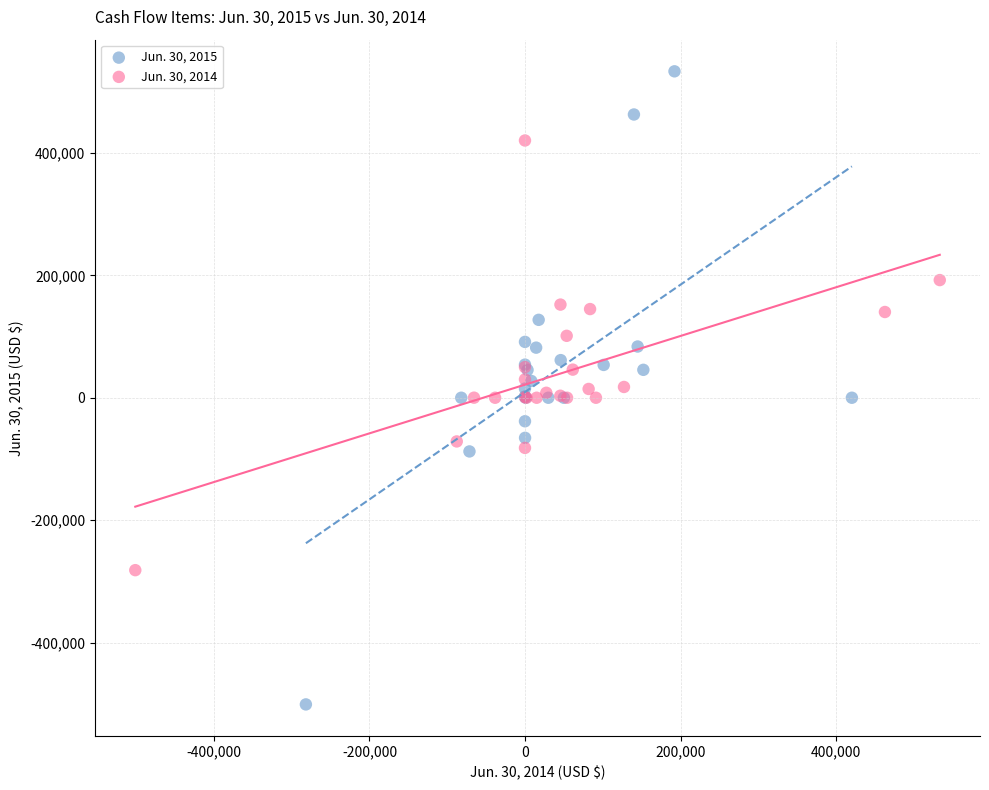

What are all the series names shown in the legend?

Jun. 30, 2015, Jun. 30, 2014